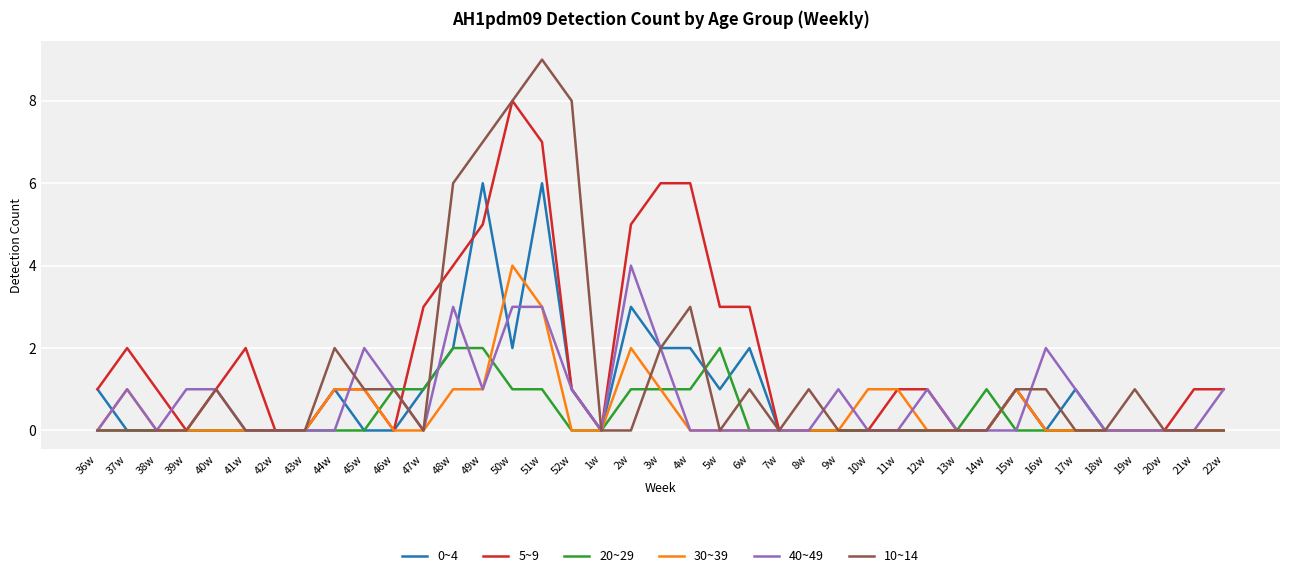

The 20~29 series shows -1 at 36w. True or false?

False